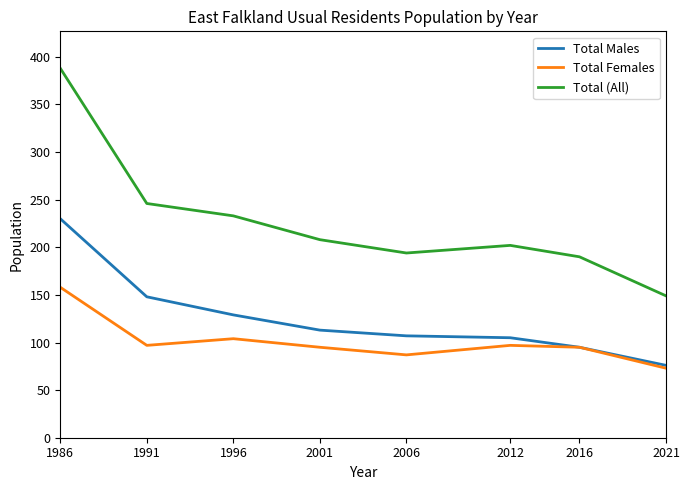

What is the spread (max minus min) of values at 1991?

149